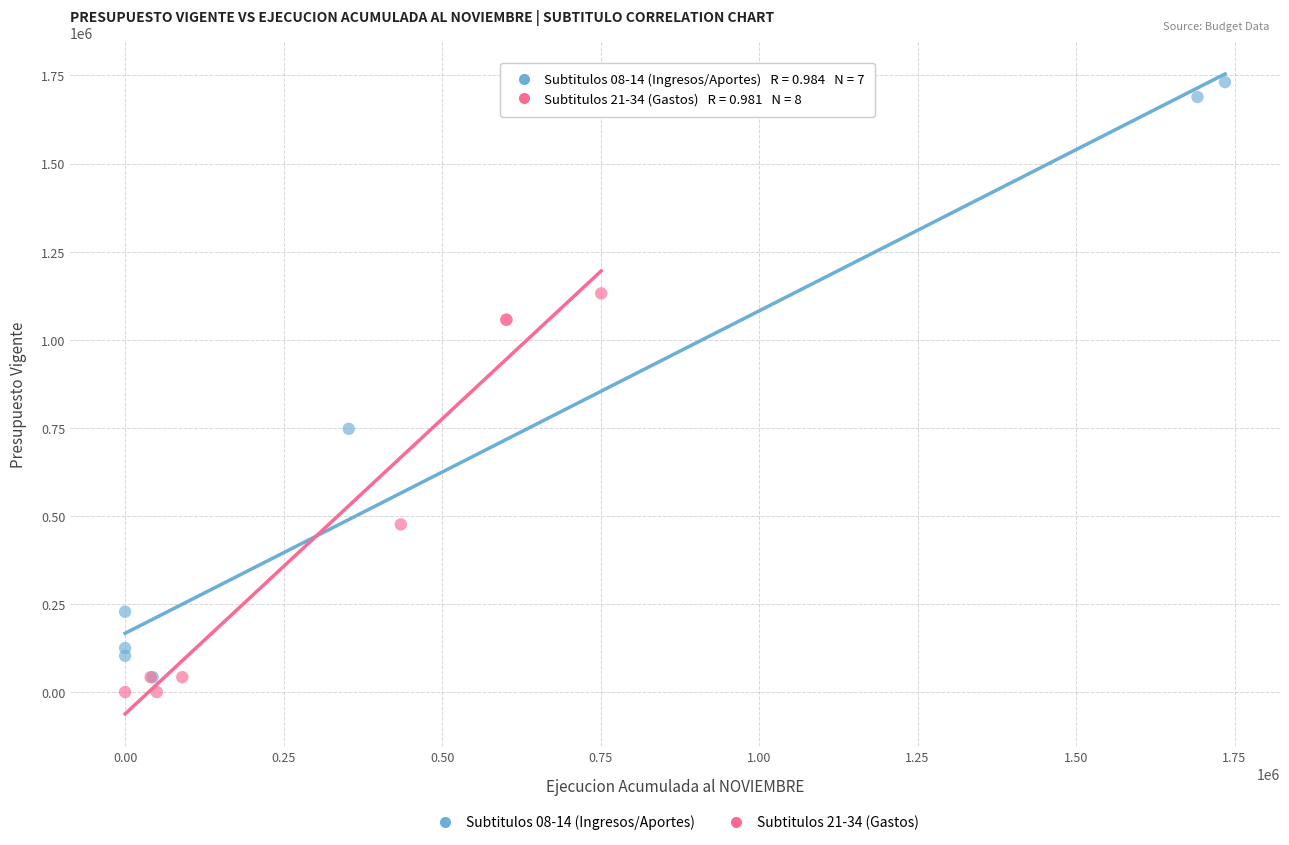

What are all the series names shown in the legend?

Subtitulos 08-14 (Ingresos/Aportes), Subtitulos 21-34 (Gastos)